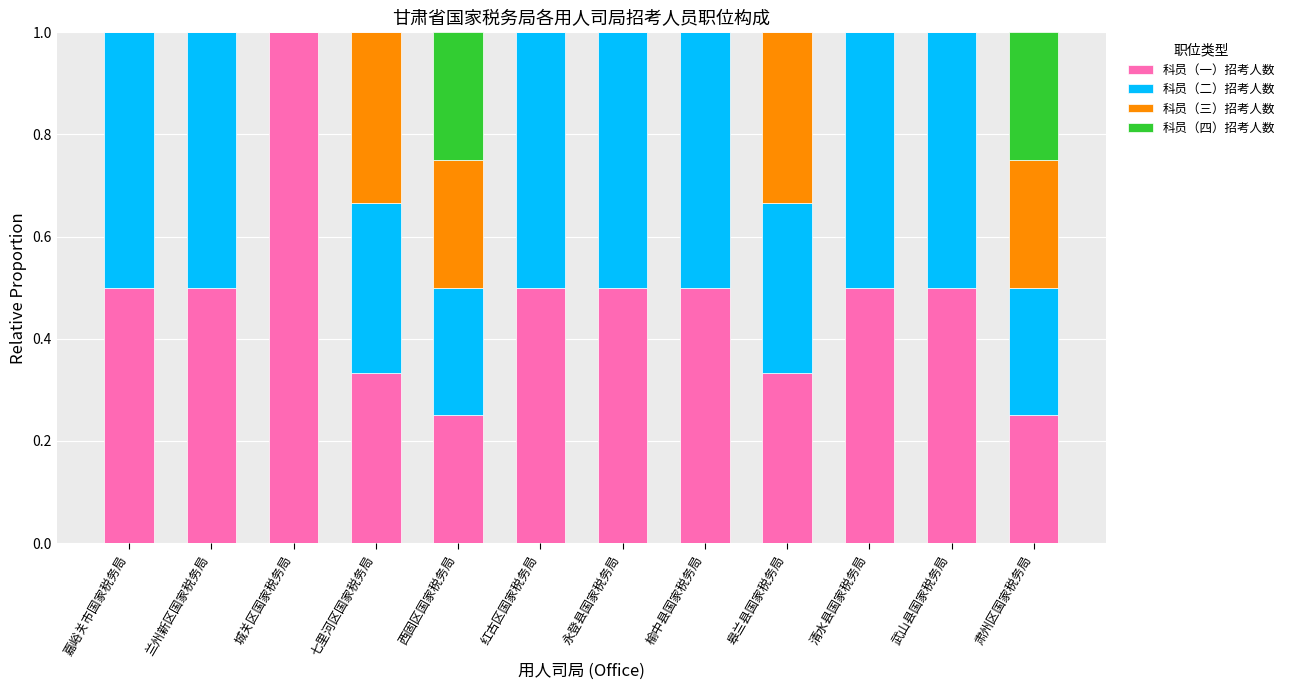

What is the sum of the 科员（一）招考人数 values at 嘉峪关市国家税务局 and 榆中县国家税务局?

1.0